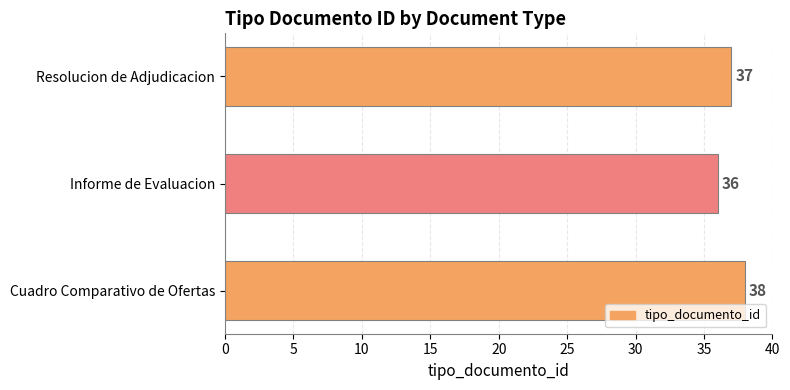

The chart shows a value of 36 at Informe de Evaluacion. True or false?

True